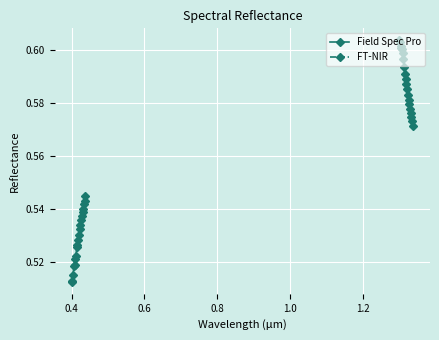

How many Field Spec Pro values are between 0 and 1?

20